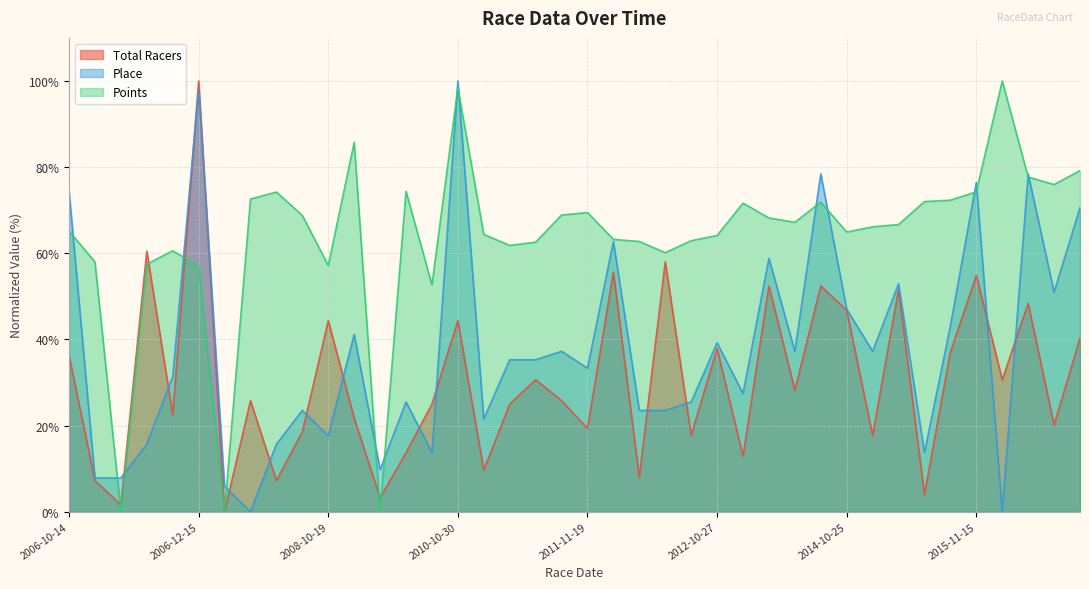

How many lines are shown in the chart?

3